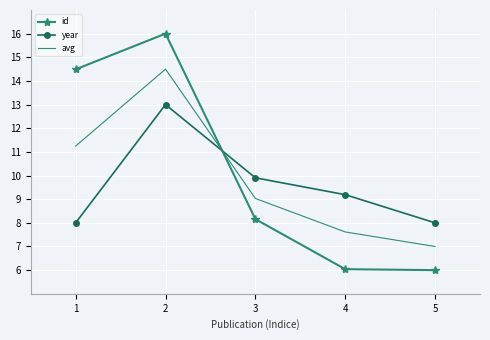

What are all the series names shown in the legend?

id, year, avg